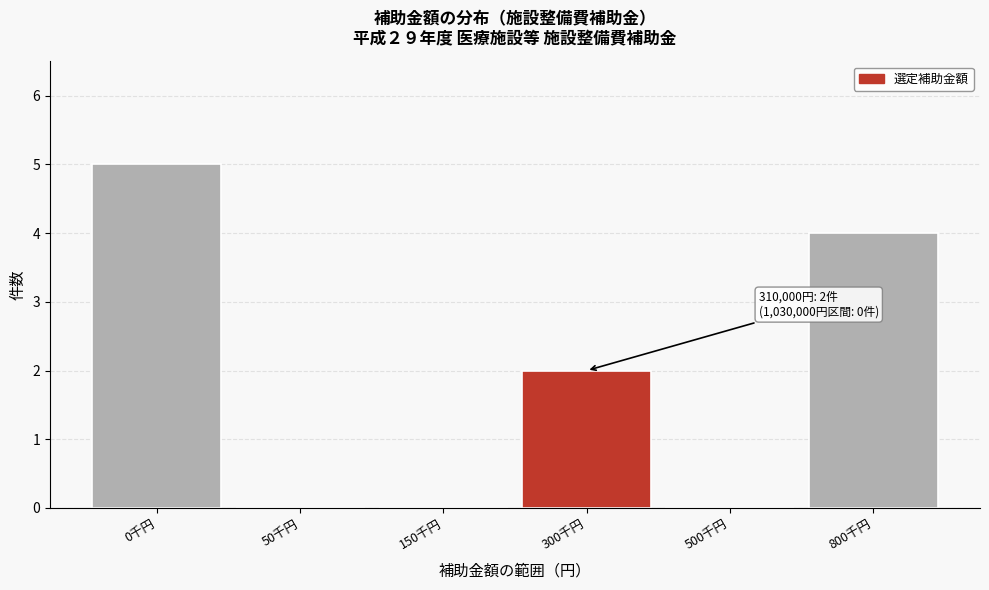

Reading left to right, extract all data points from this chart.

0千円=5	50千円=0	150千円=0	300千円=2	500千円=0	800千円=4